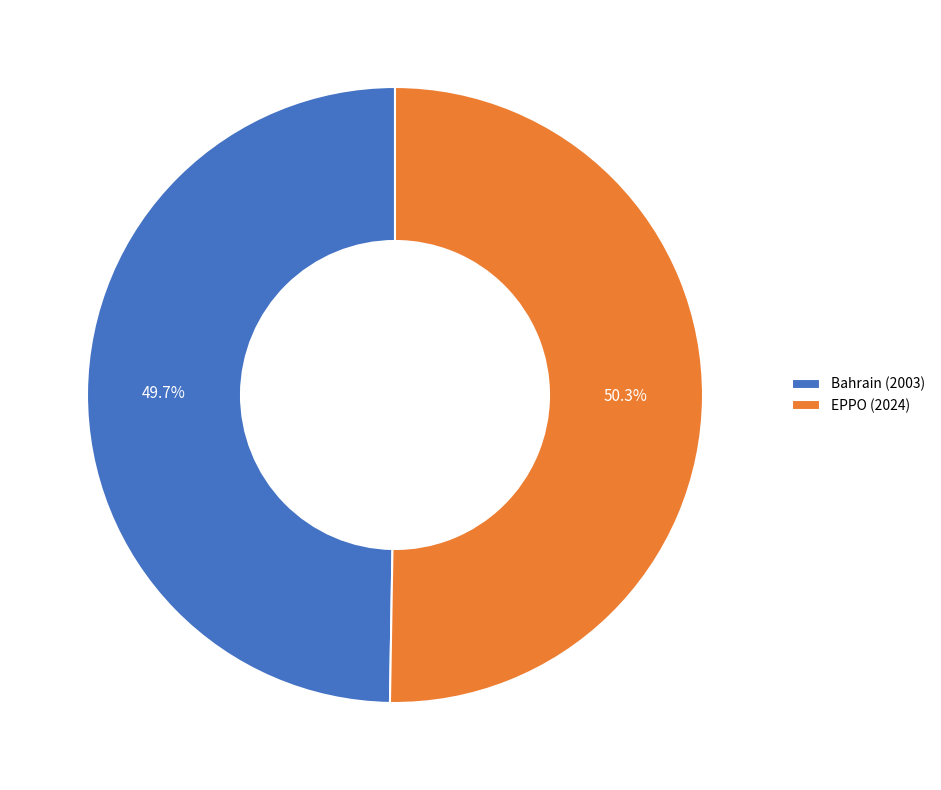

Which category has the biggest portion of the pie?

EPPO